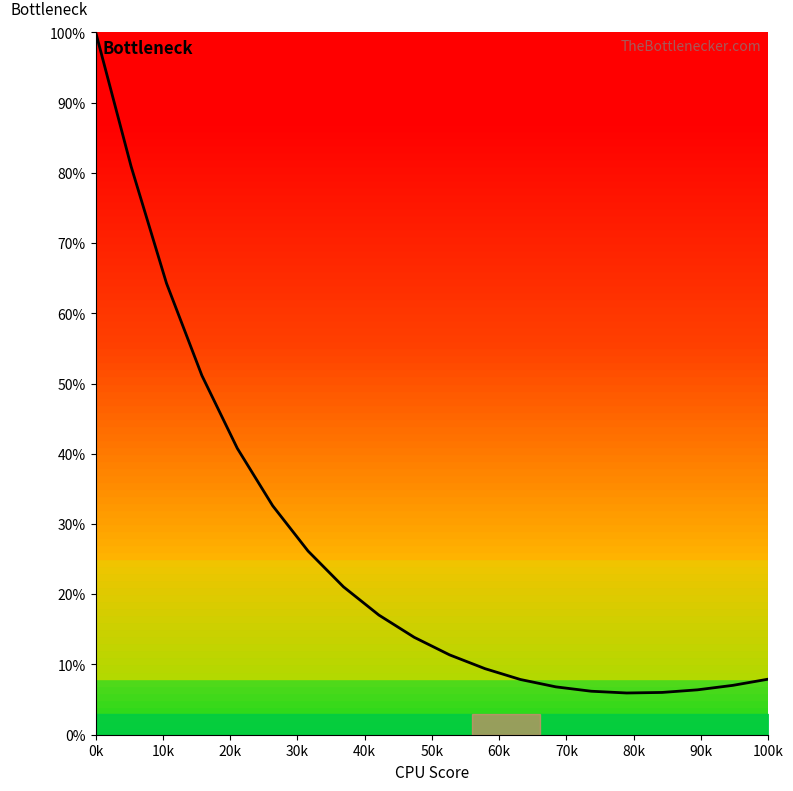

What is the minimum value shown in the chart?

5.9